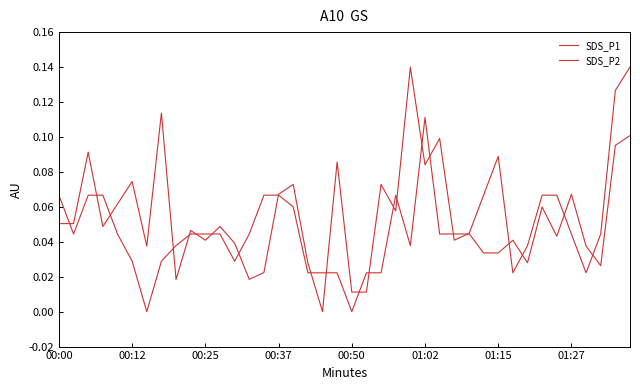

After their last crossing, which series has the higher values: SDS_P1 or SDS_P2?

SDS_P2